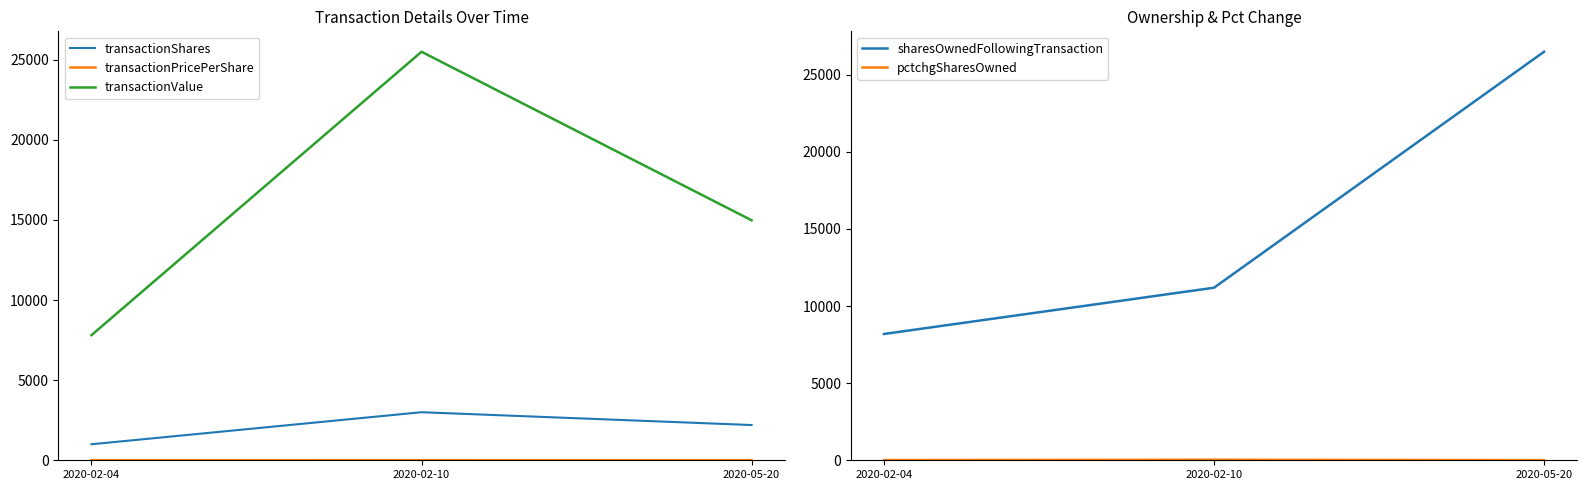

True or false: transactionShares has a value of 1637.3 at 2020-02-04.

False